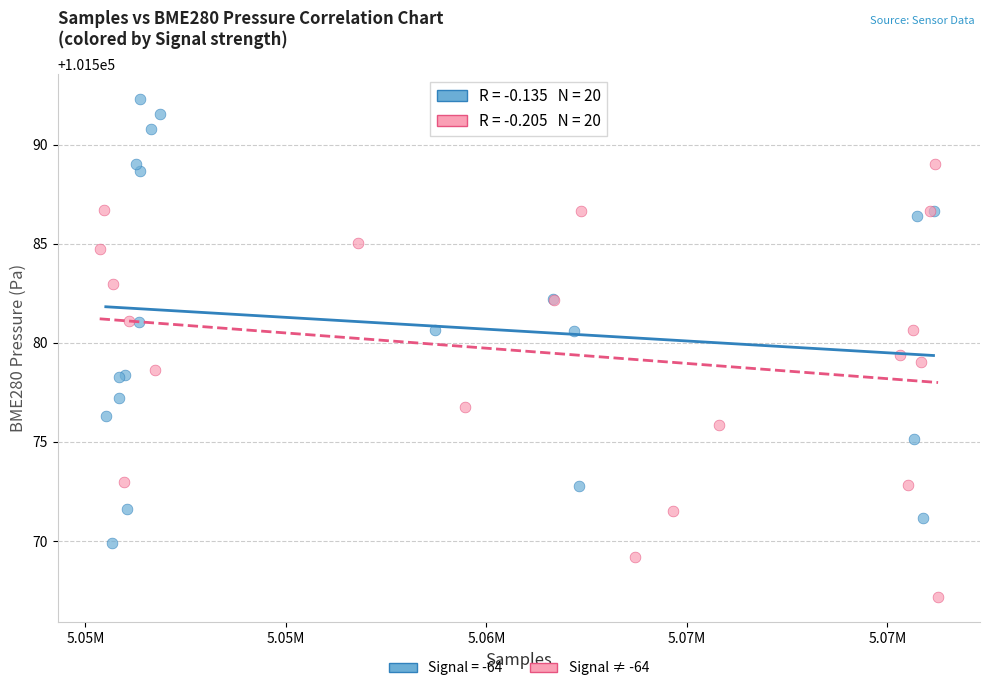

Which series contains the lowest Y value?

Signal ≠ -64